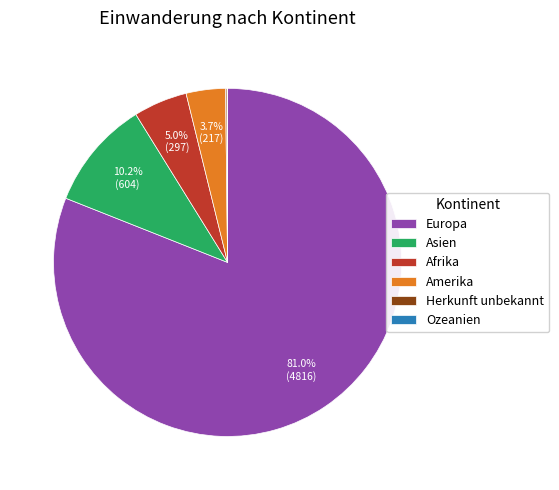

Is the sum of Afrika and Amerika greater than half?

No